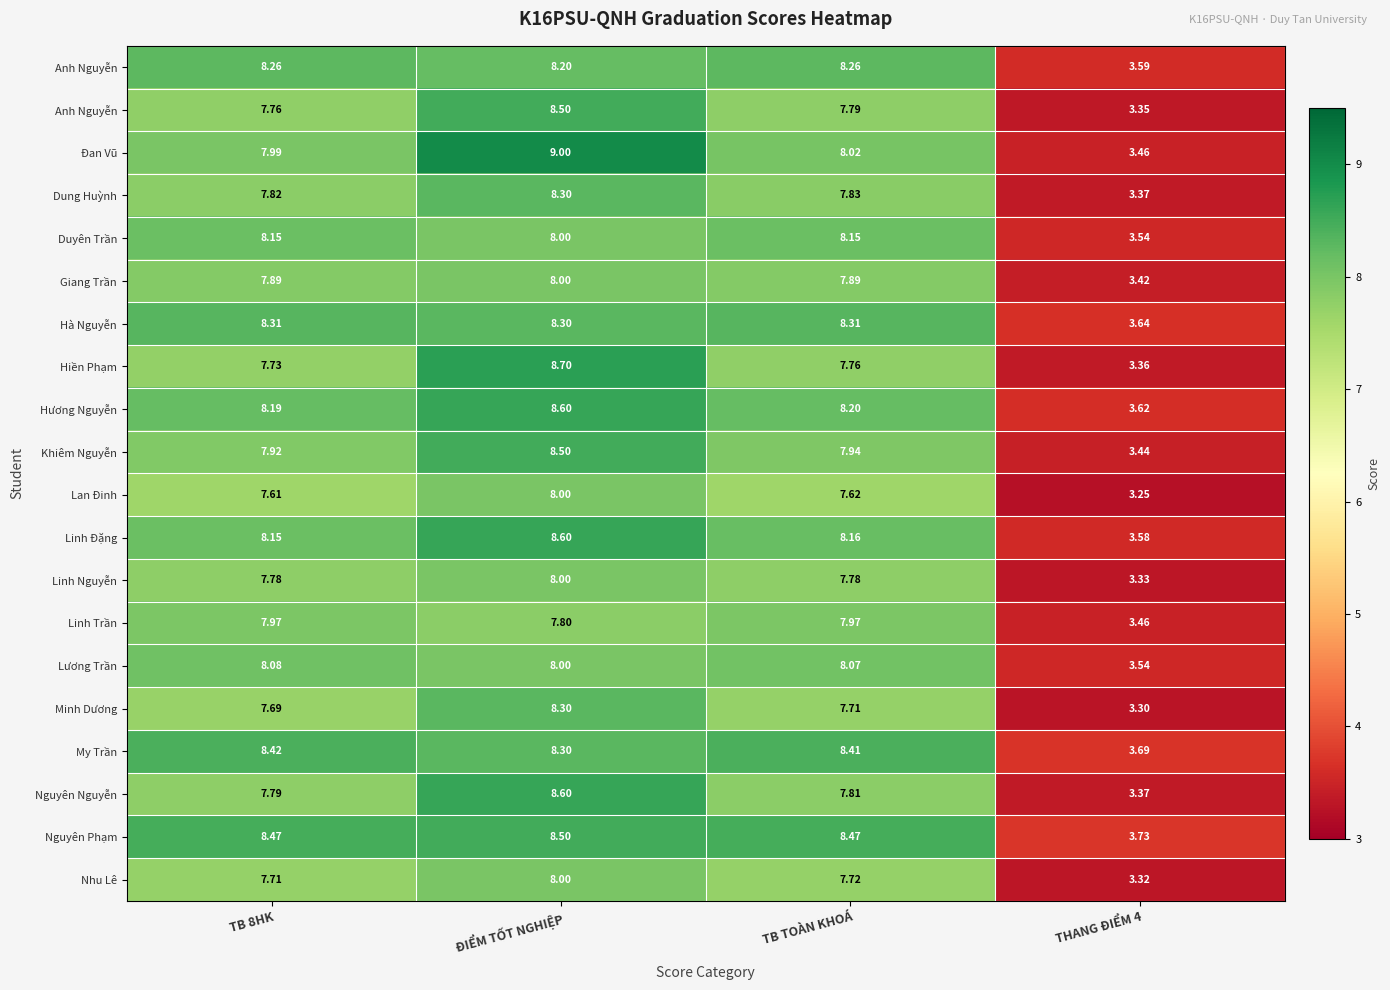

At how many categories does at least one series exceed 4?

3